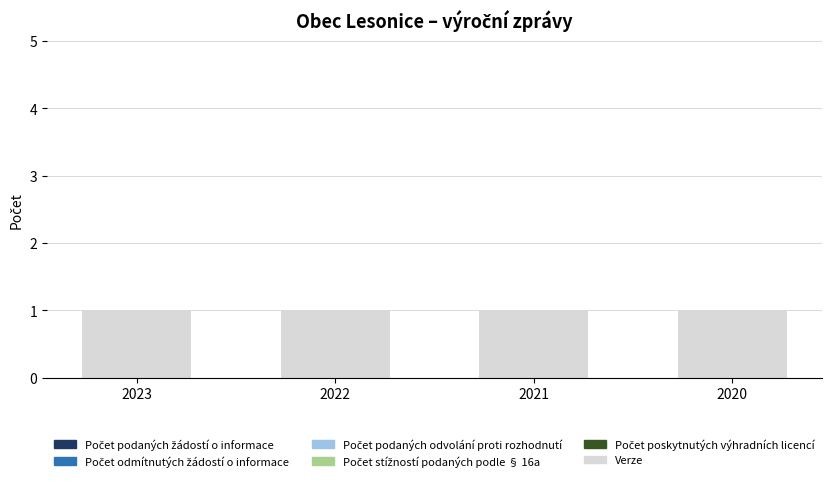

Rank the categories by Počet podaných odvolání proti rozhodnutí value from lowest to highest.

2023, 2022, 2021, 2020